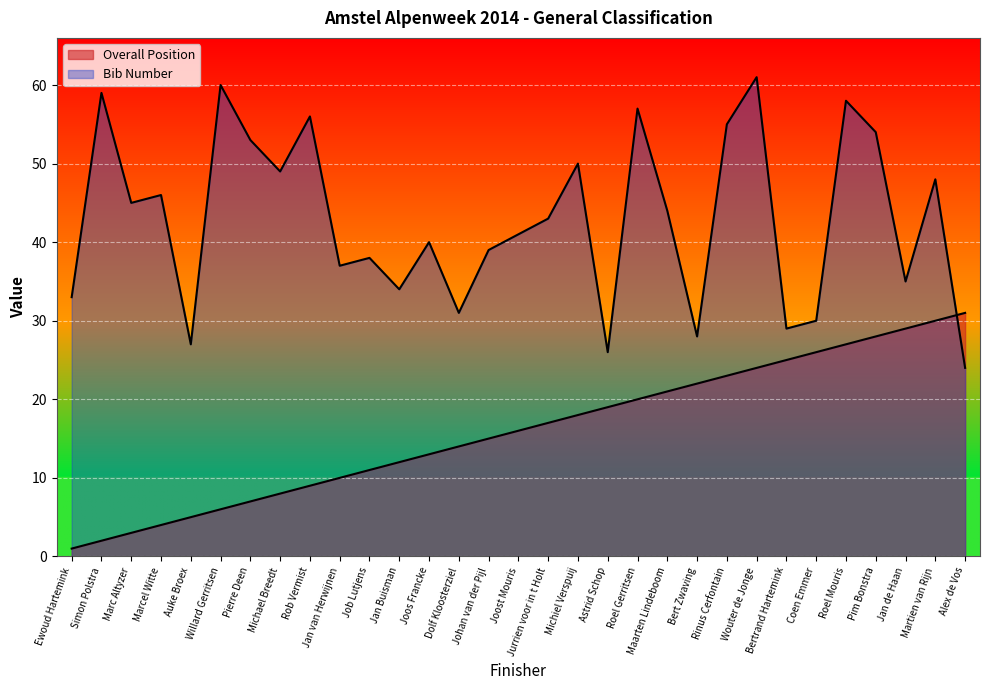

How many times do Bib Number and Overall Position cross each other?

1